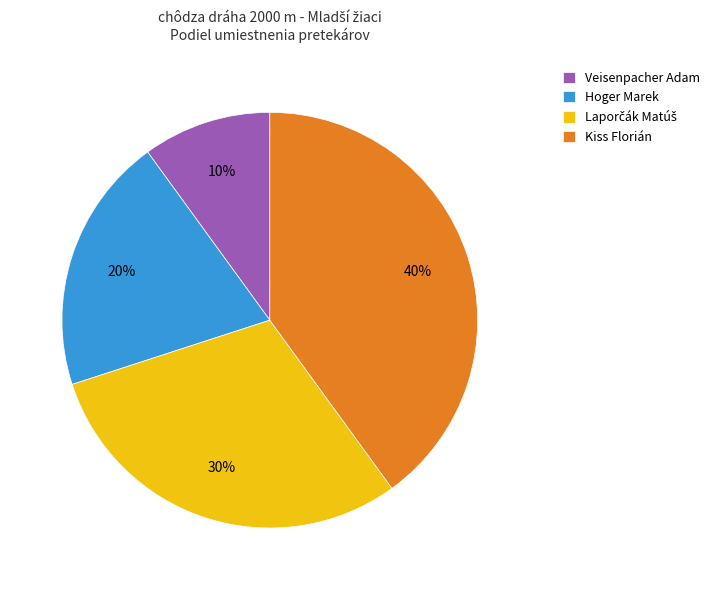

What is the ratio of the value at Hoger Marek to the value at Veisenpacher Adam?

2.0